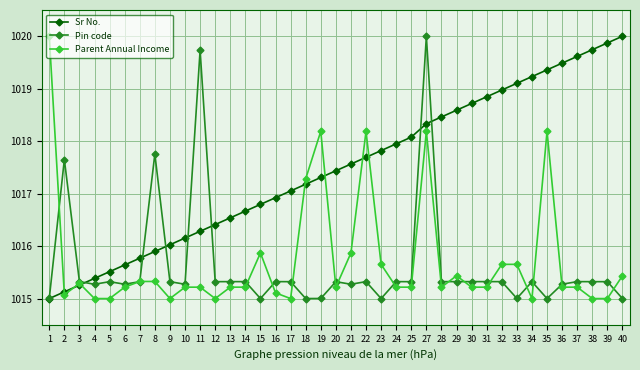

The value of Pin code at 5 is 1015.3. True or false?

True